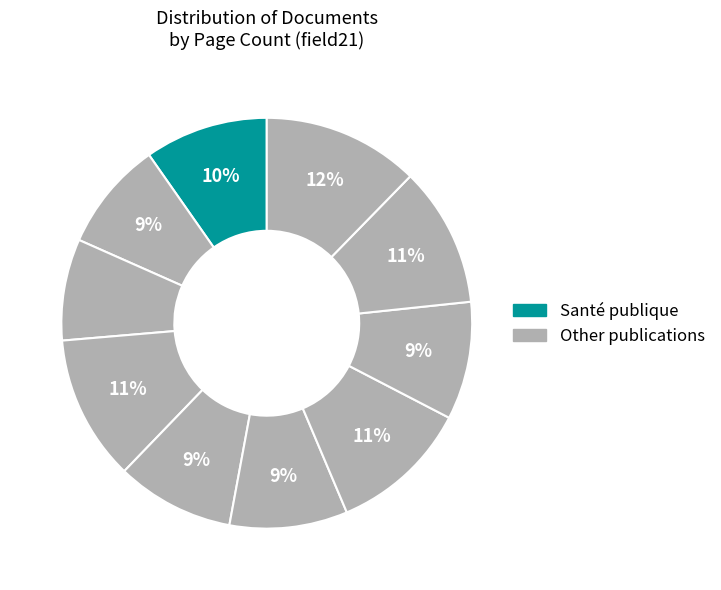

How many segments does this pie chart have?

10